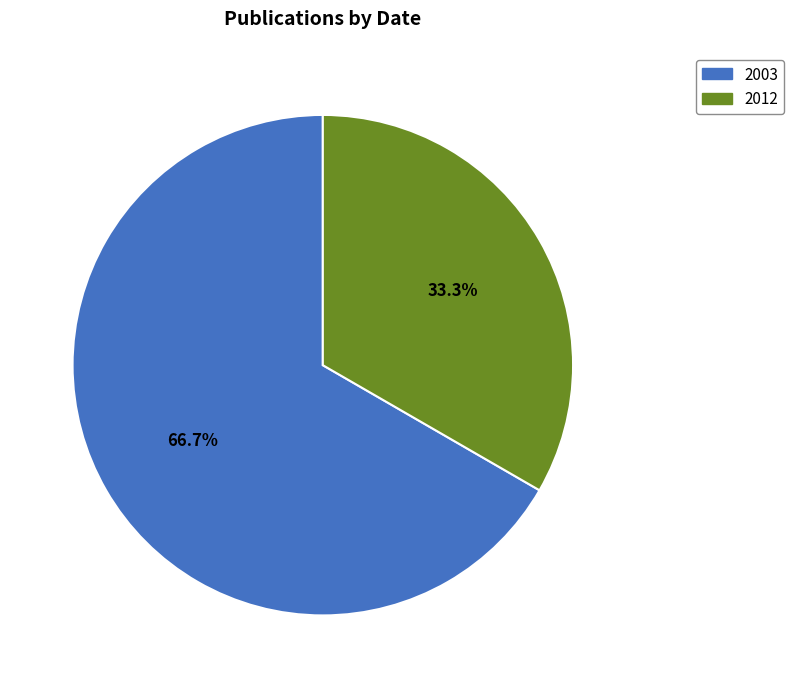

Which category has the biggest portion of the pie?

2003